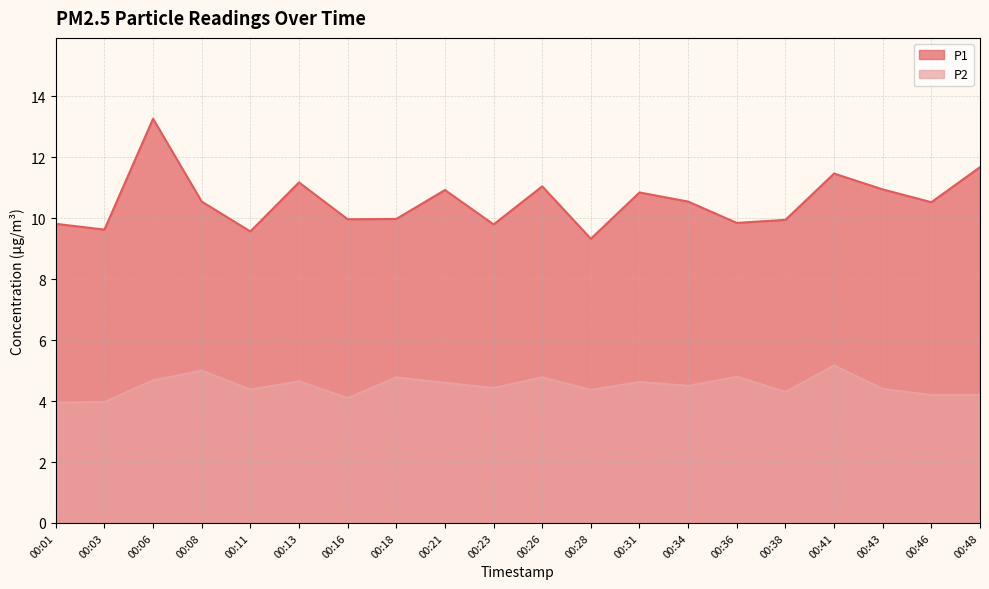

How many series are shown in this chart?

2